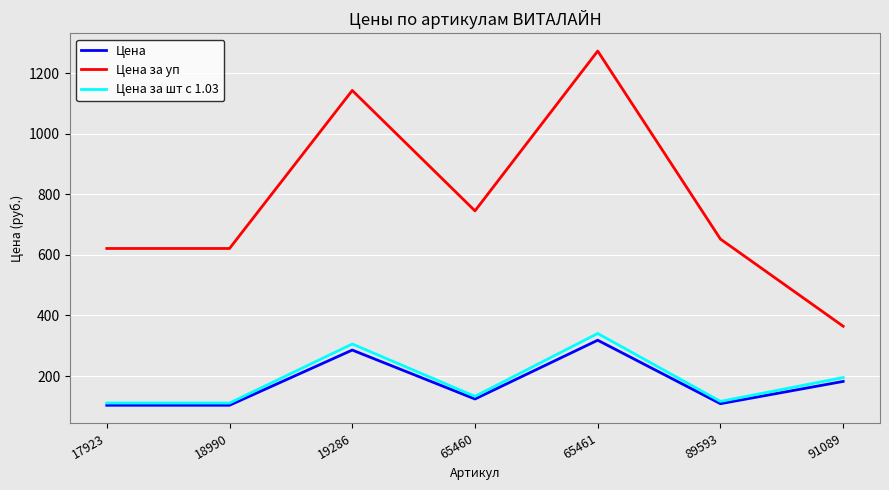

List the series in order of their peak value, lowest first.

Цена, Цена за шт с 1.03, Цена за уп